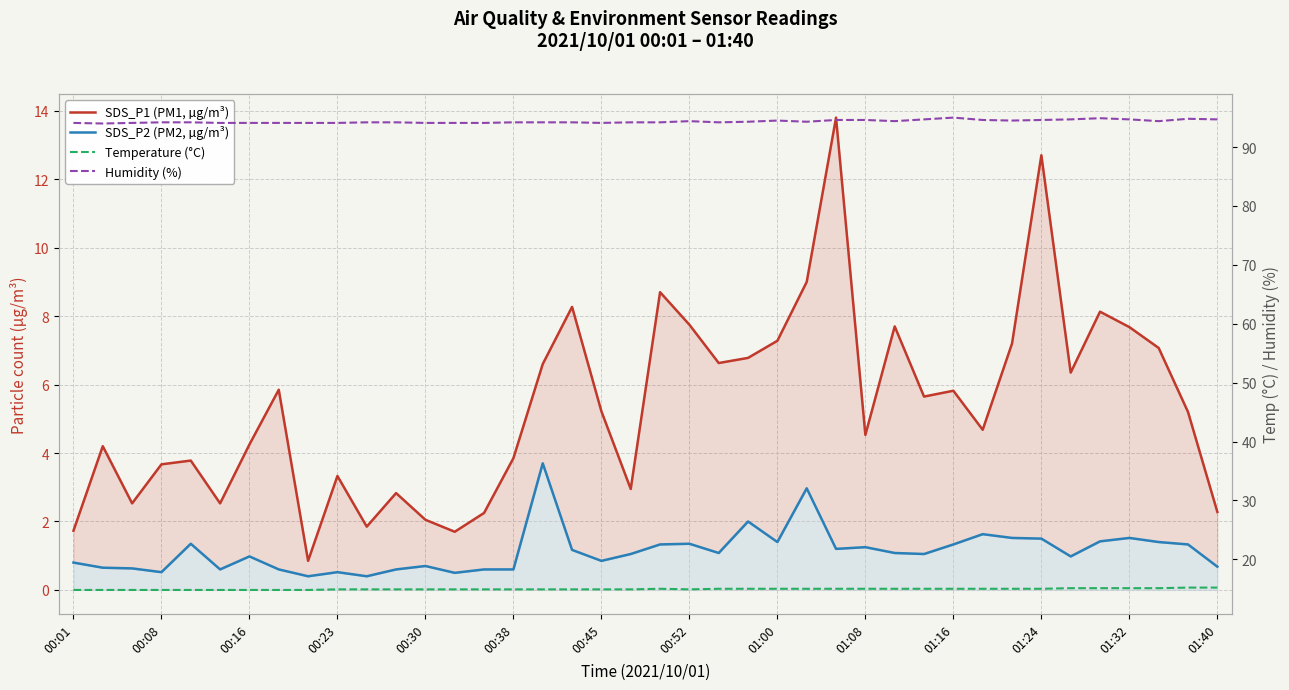

What is the difference between the second highest and minimum values in the SDS_P1 (PM1, µg/m³) series?

11.8